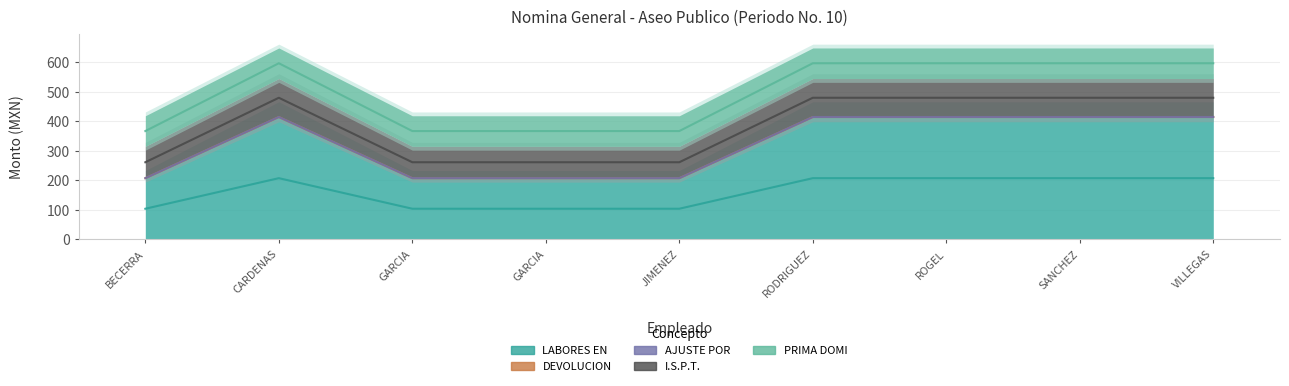

At which category does the chart reach its peak across all series?

CARDENAS